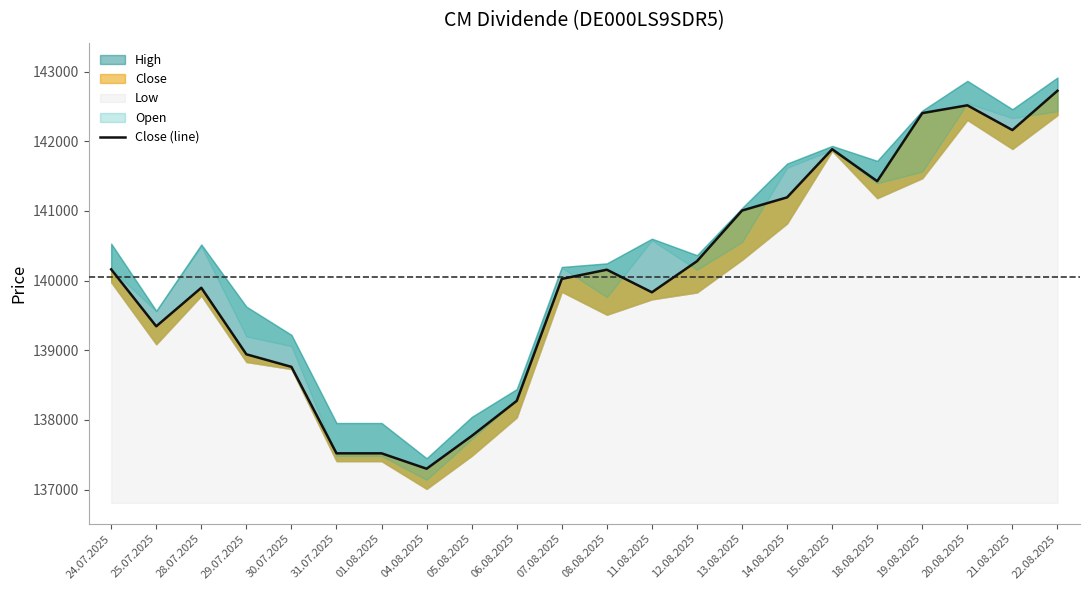

What is the difference between the maximum and minimum values?

5424